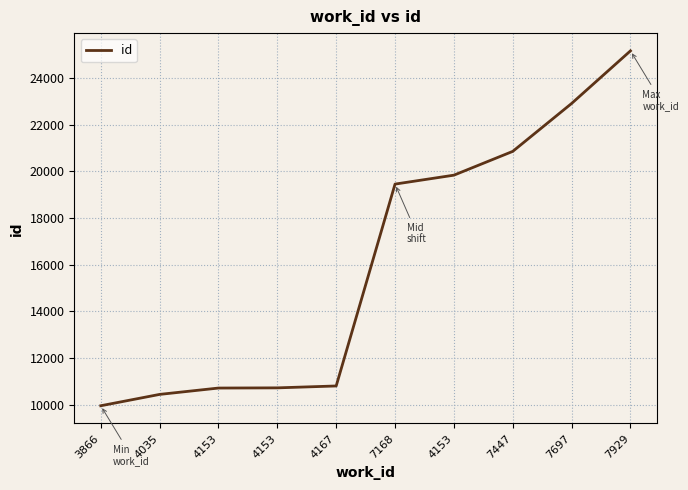

How many lines are shown in the chart?

1